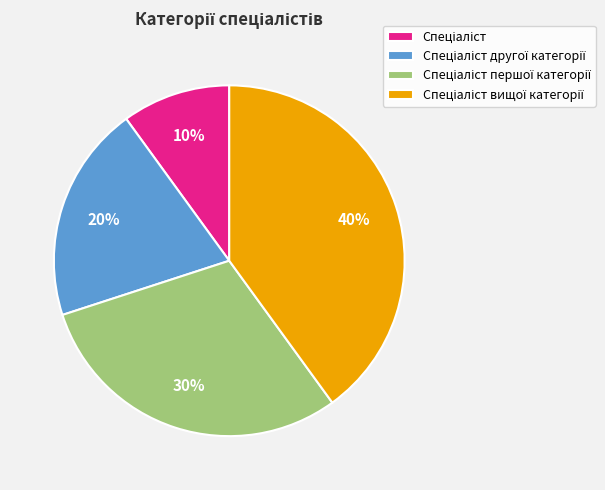

To the nearest percent, what is the difference between the largest and smallest slice percentages?

30%